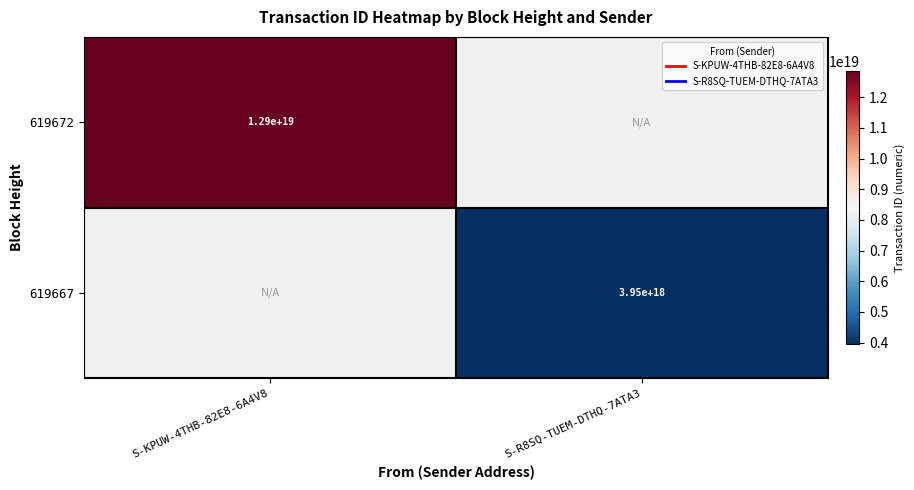

How many positive values does the 619672 series have?

1